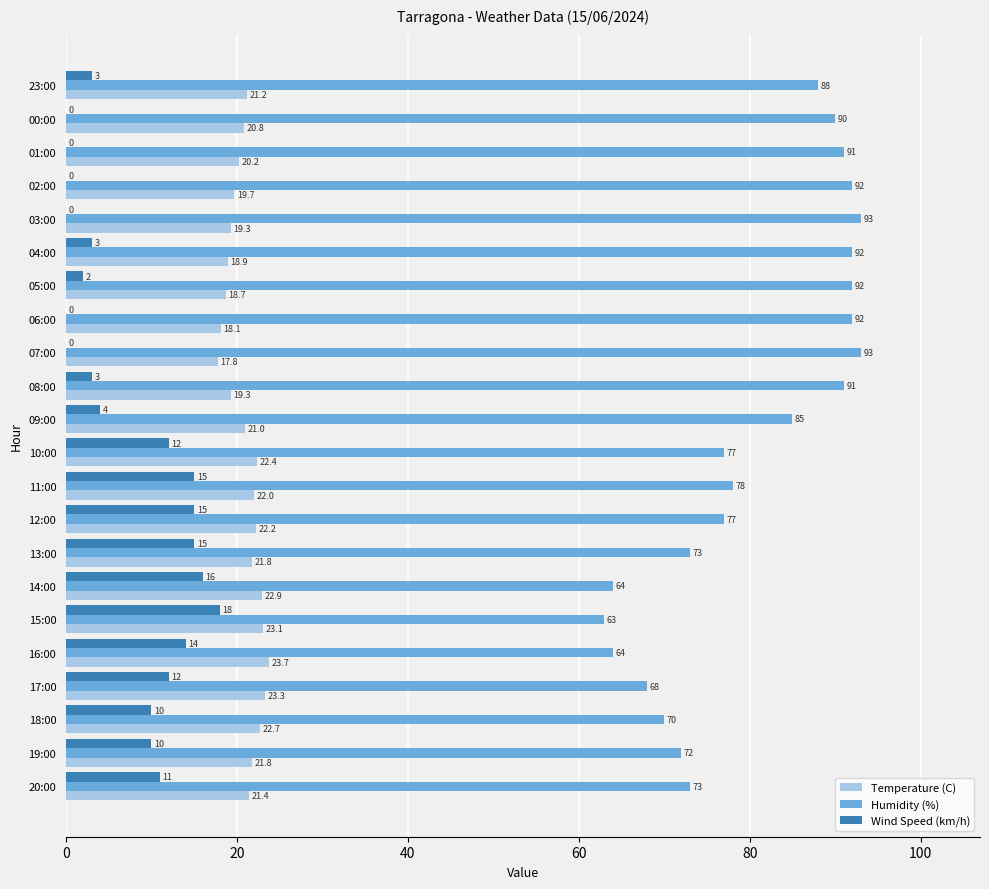

Between 08:00 and 00:00, which series saw the biggest shift?

Wind Speed (km/h)